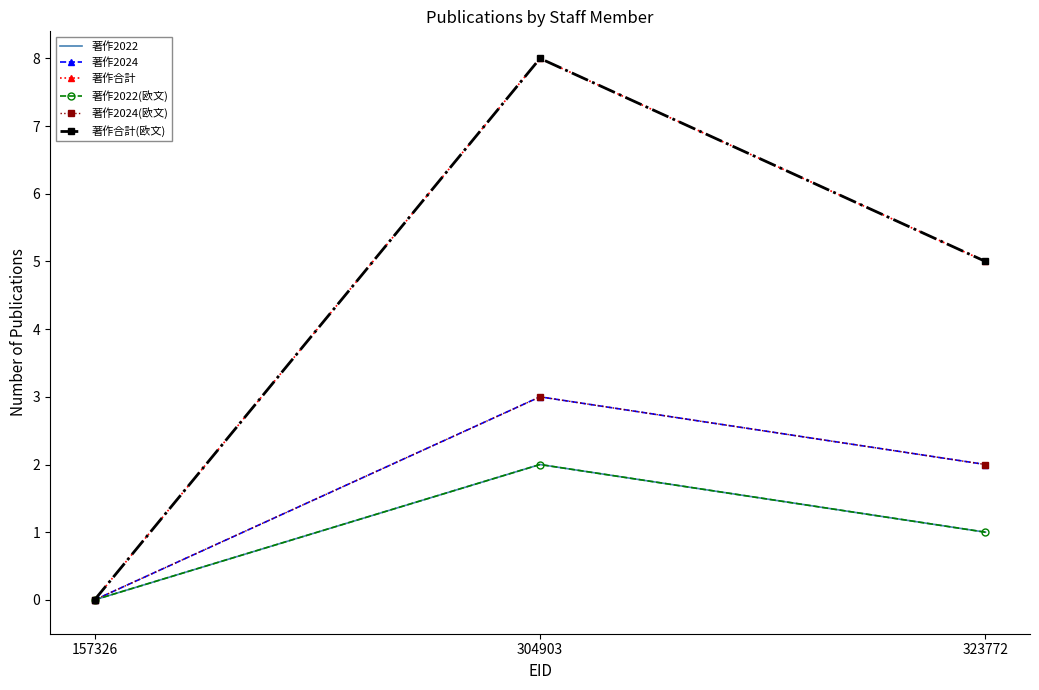

At how many categories does at least one series exceed 3?

2